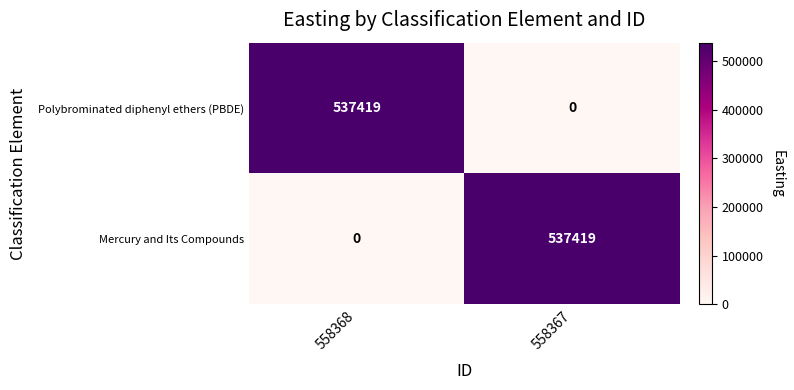

Reading left to right, what are all the values shown in this chart?

Polybrominated diphenyl ethers (PBDE): 537419	0
Mercury and Its Compounds: 0	537419